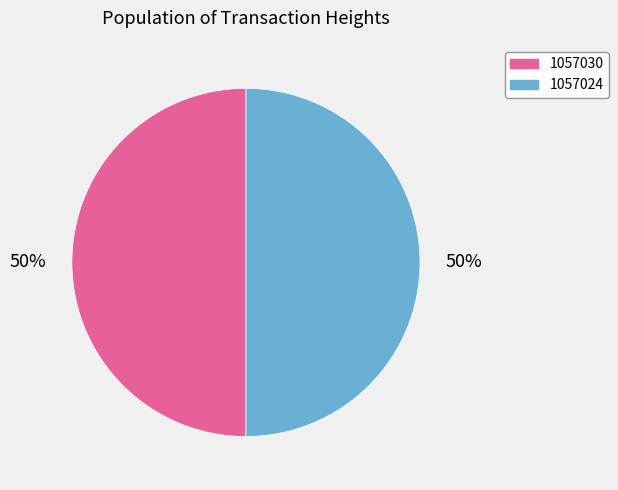

What is the ratio of the value at 1057024 to the value at 1057030?

1.0